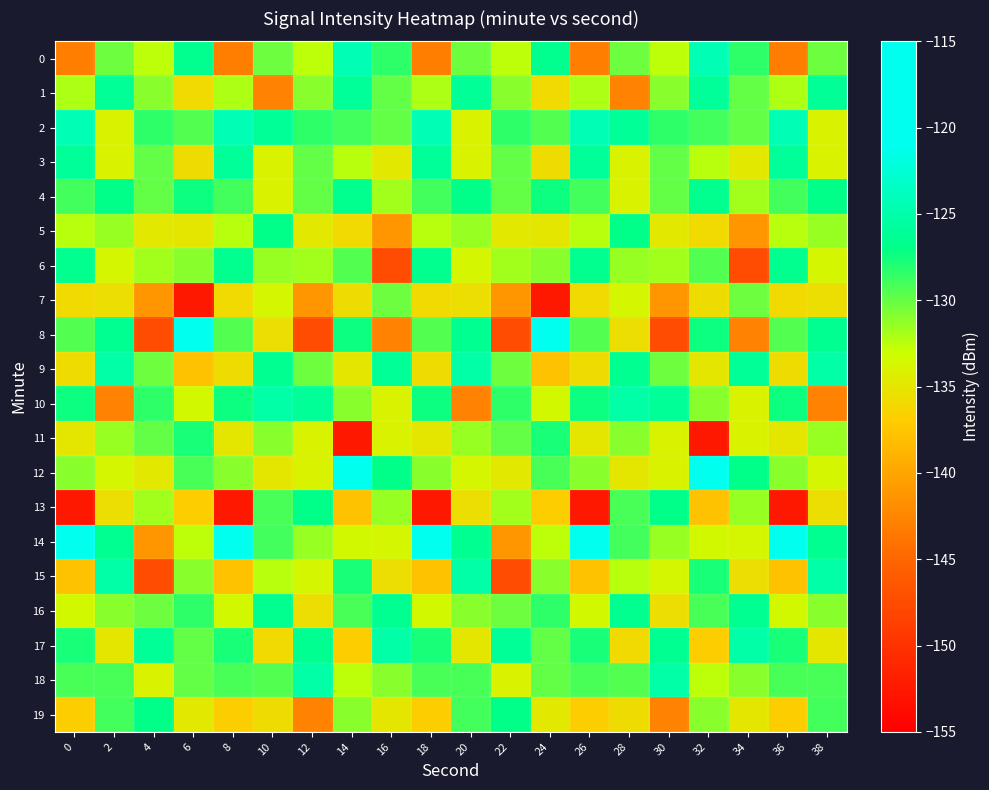

Rank the series by their maximum value, from highest to lowest.

8, 12, 14, 0, 2, 9, 10, 15, 17, 18, 1, 3, 16, 4, 6, 5, 13, 19, 11, 7